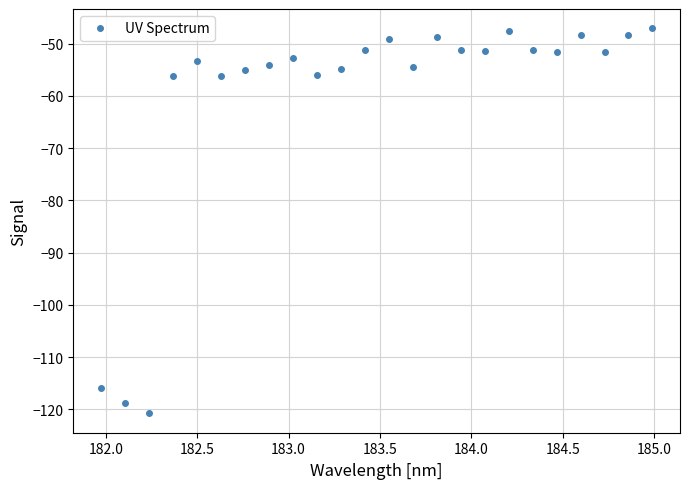

What is the value of the 16th point from the left?

-51.2